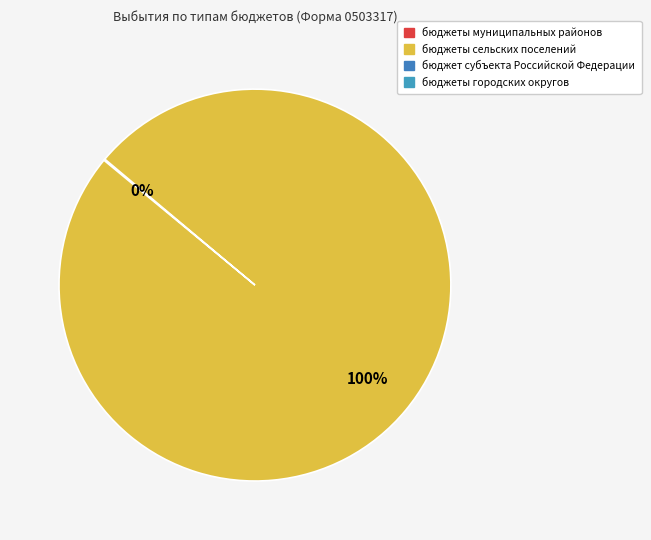

Is there a majority slice in this chart?

Yes